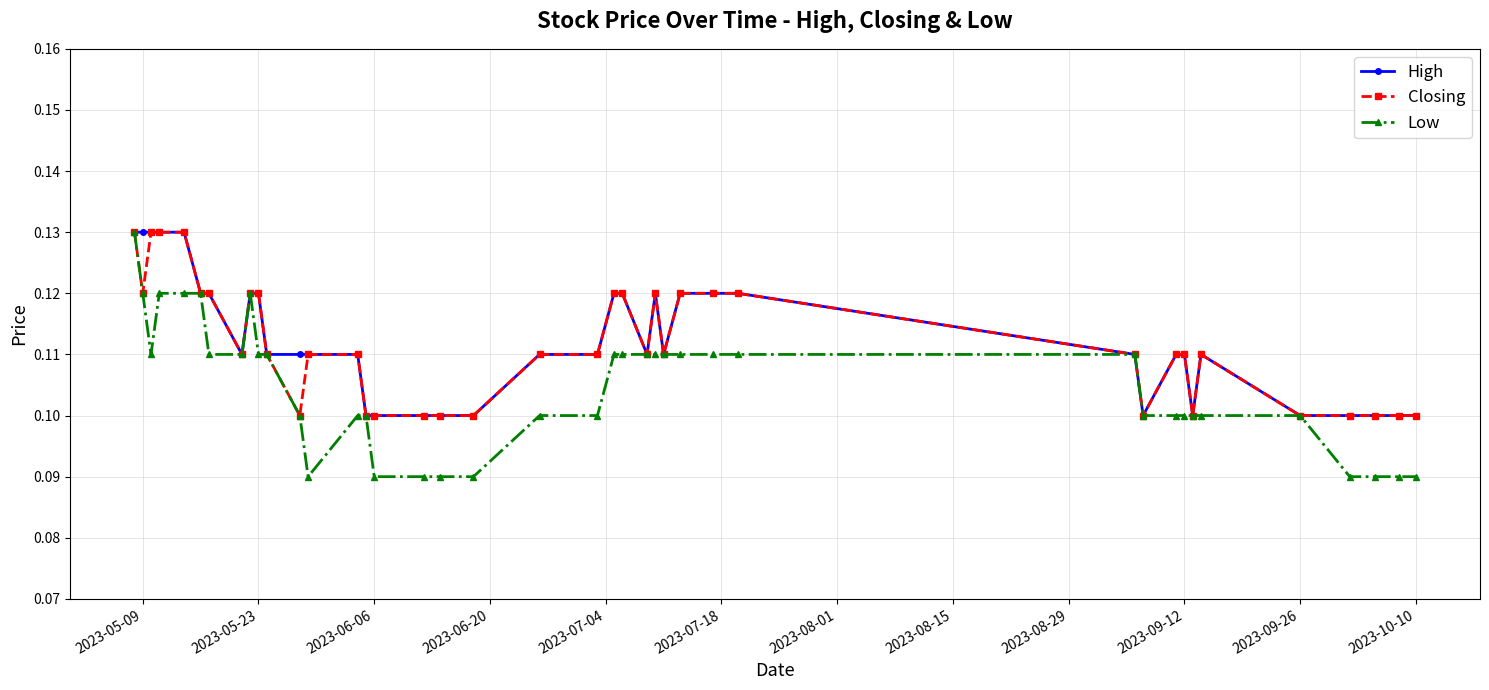

How many Closing values are between 0 and 1?

40